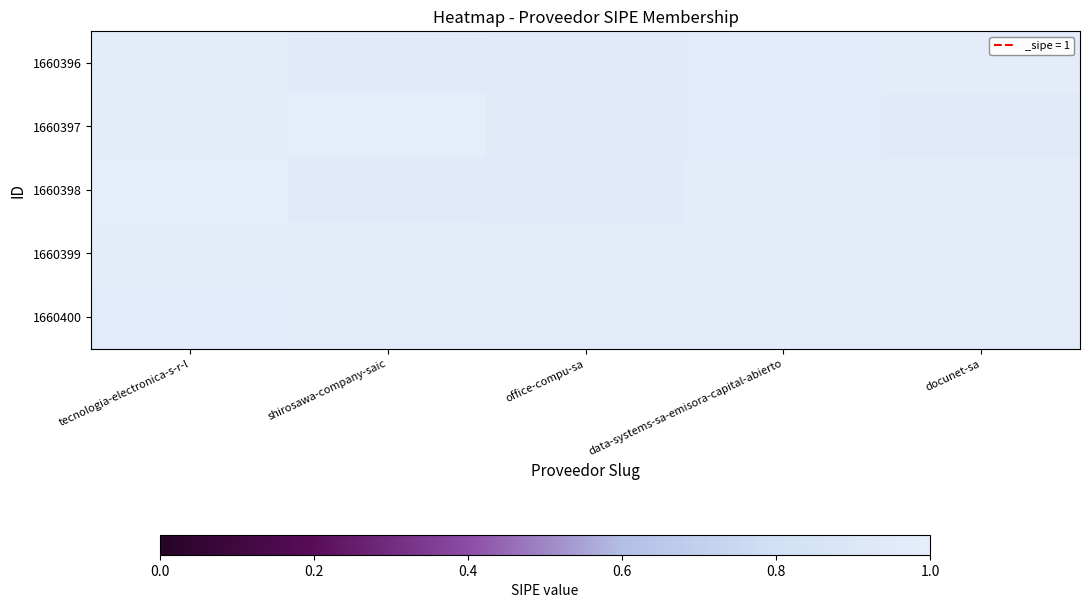

How many data points does each series have?

5